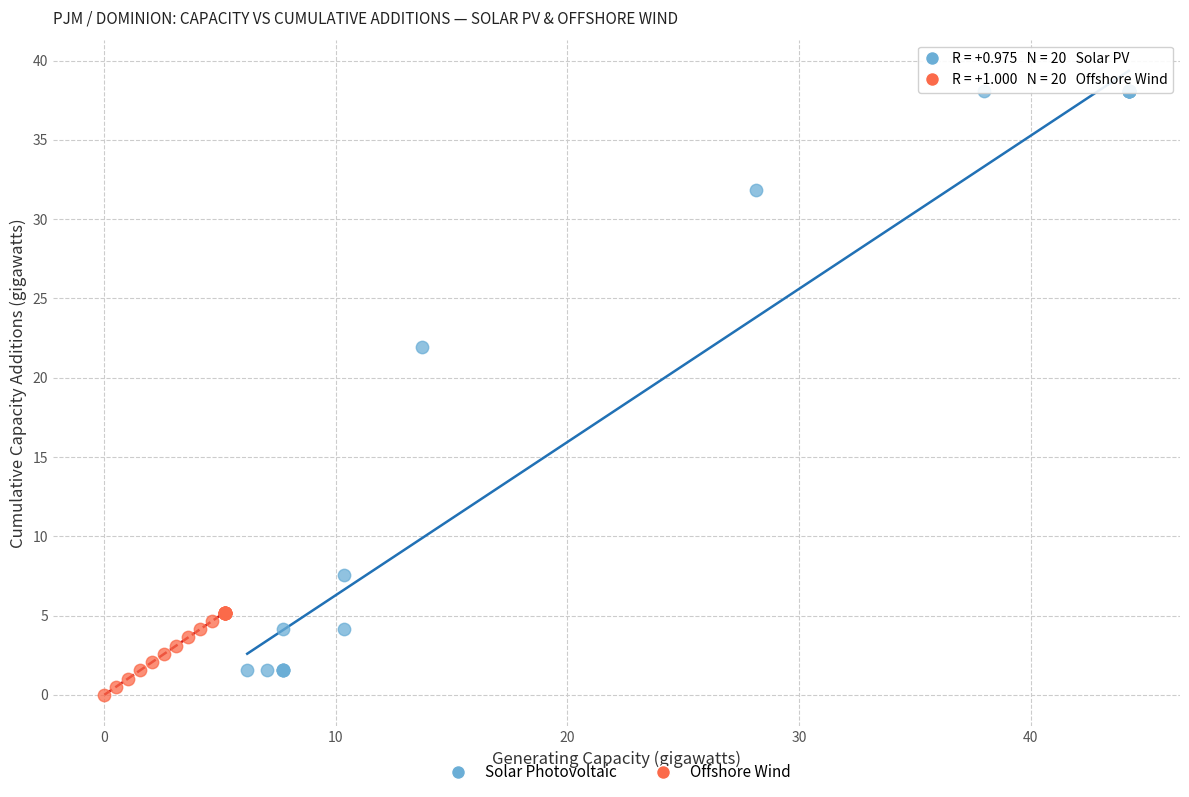

What are all the series names shown in the legend?

Solar Photovoltaic, Offshore Wind